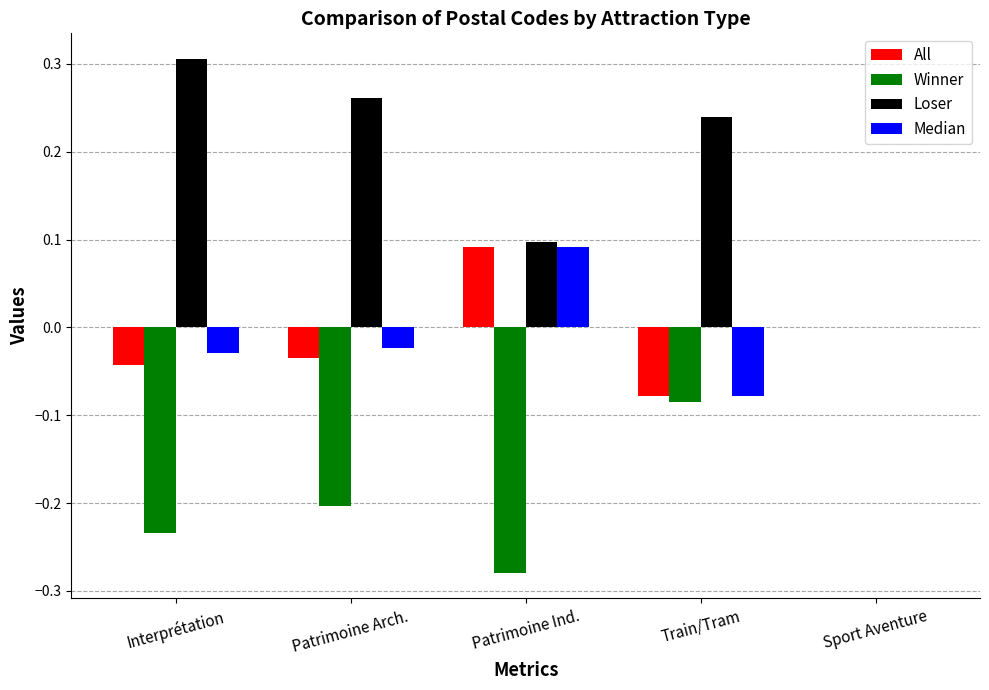

Which series changed the most between Patrimoine Arch. and Train/Tram?

Winner